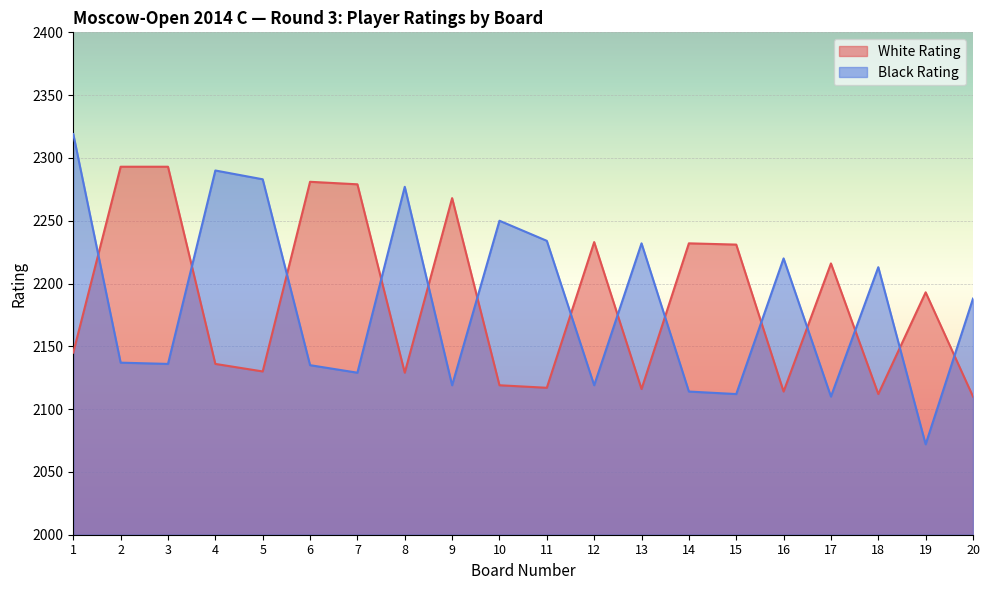

Between 1 and 11, which series saw the biggest shift?

Black Rating